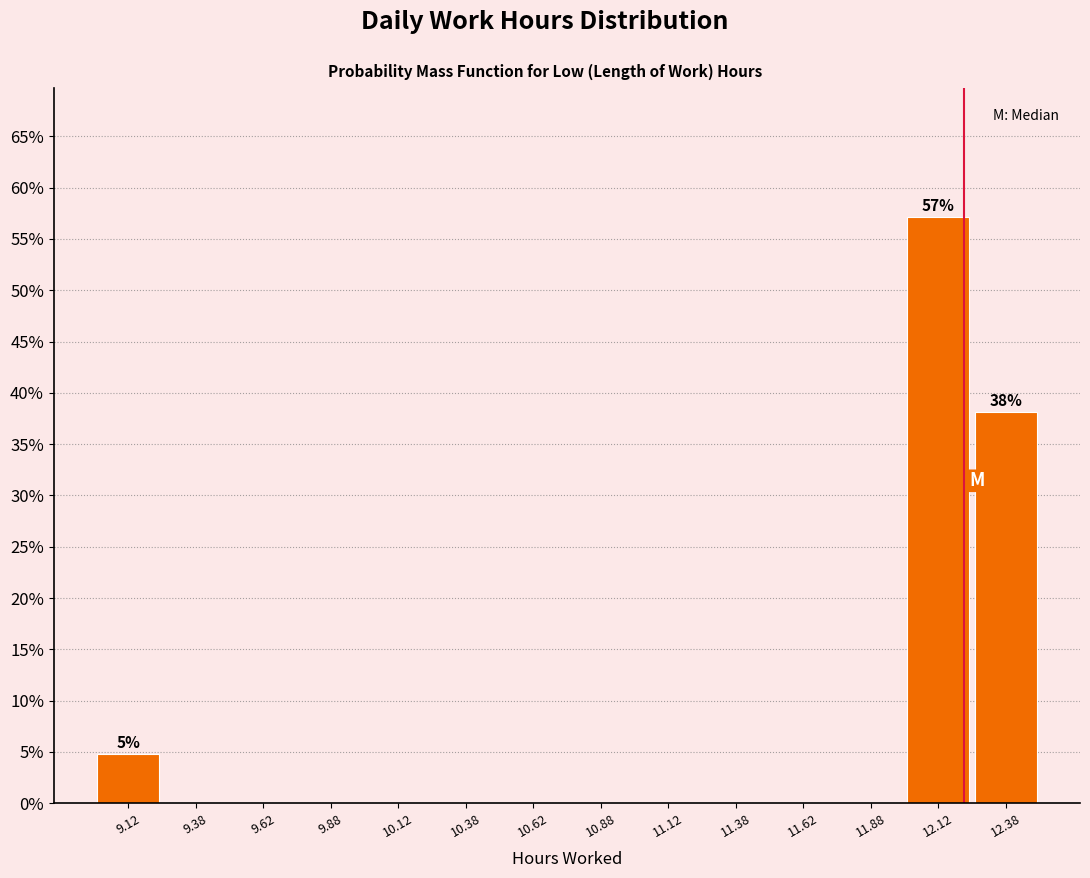

Over which range of the x-axis is the bar tallest?

12.00 to 12.25